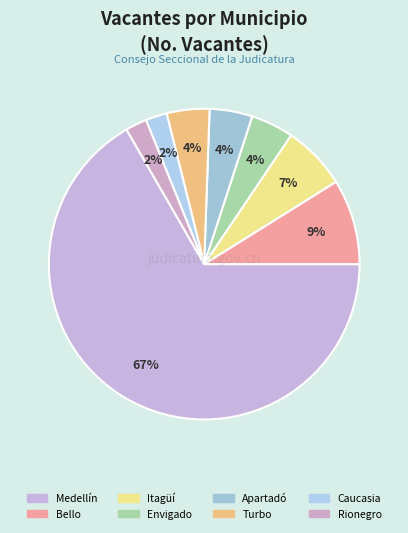

What is the largest slice in the pie chart?

Medellín